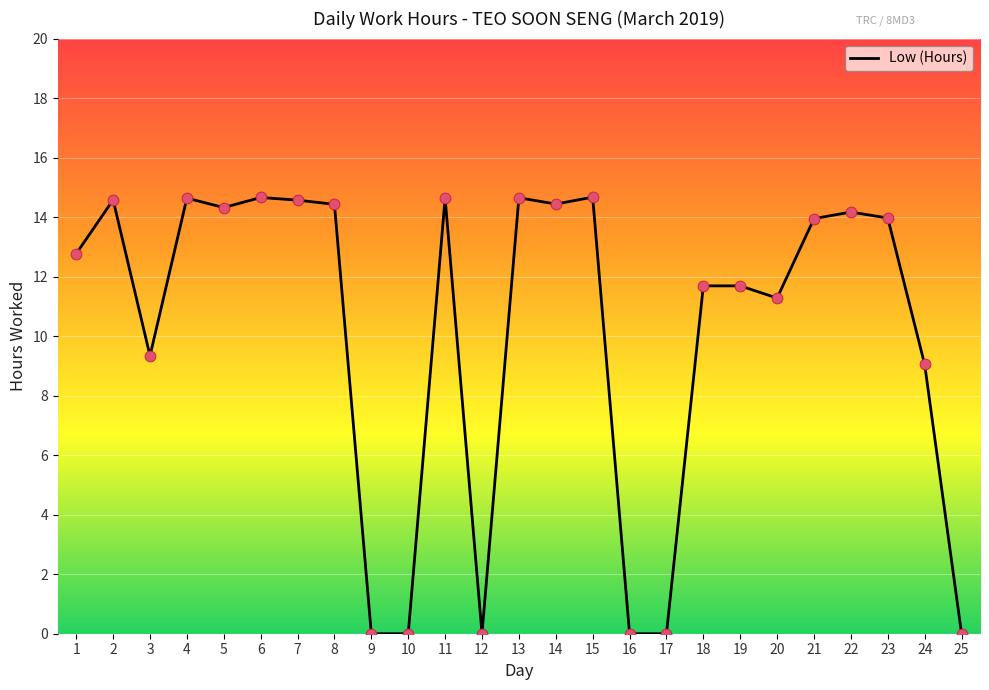

Between 15 and 3, which is larger?

15